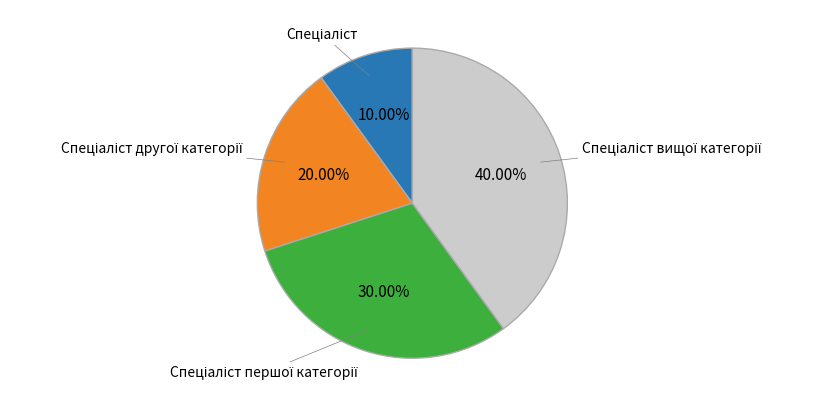

Is there any slice that represents more than half of the pie?

No